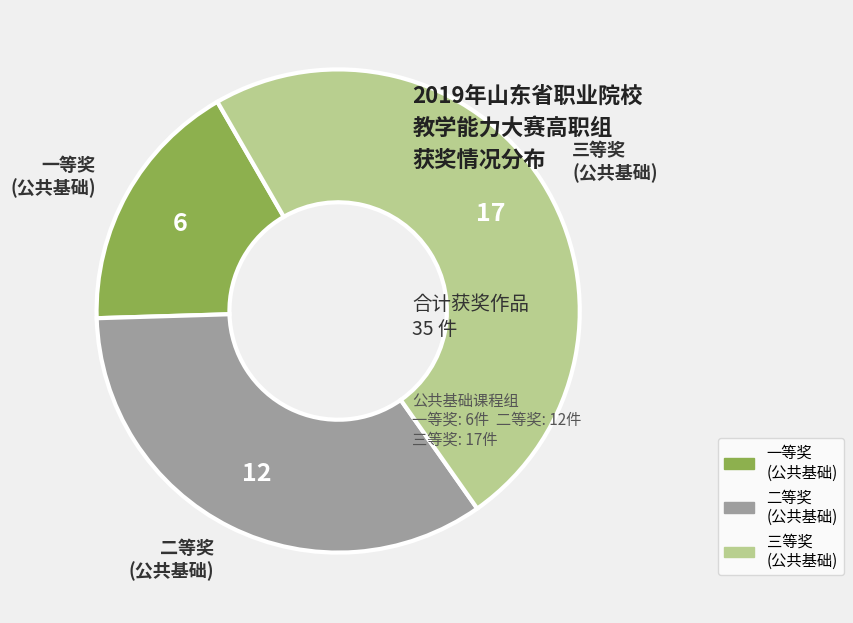

Is there a majority slice in this chart?

No